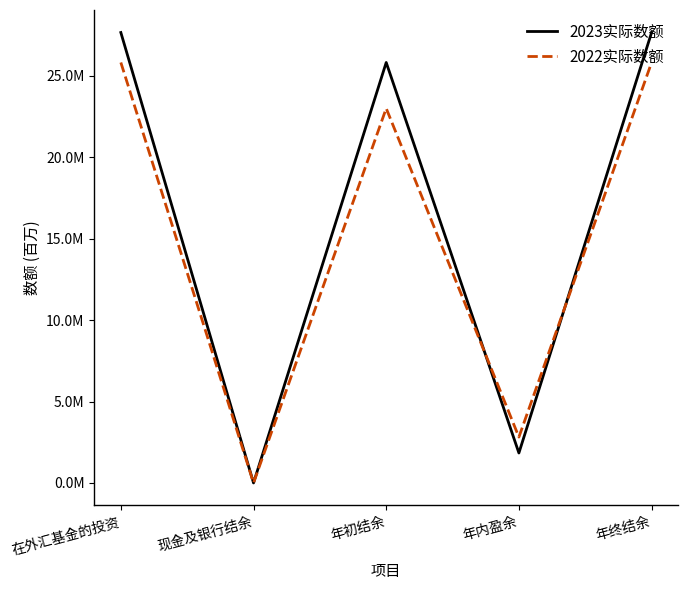

What are all the series names shown in the legend?

2023实际数额, 2022实际数额